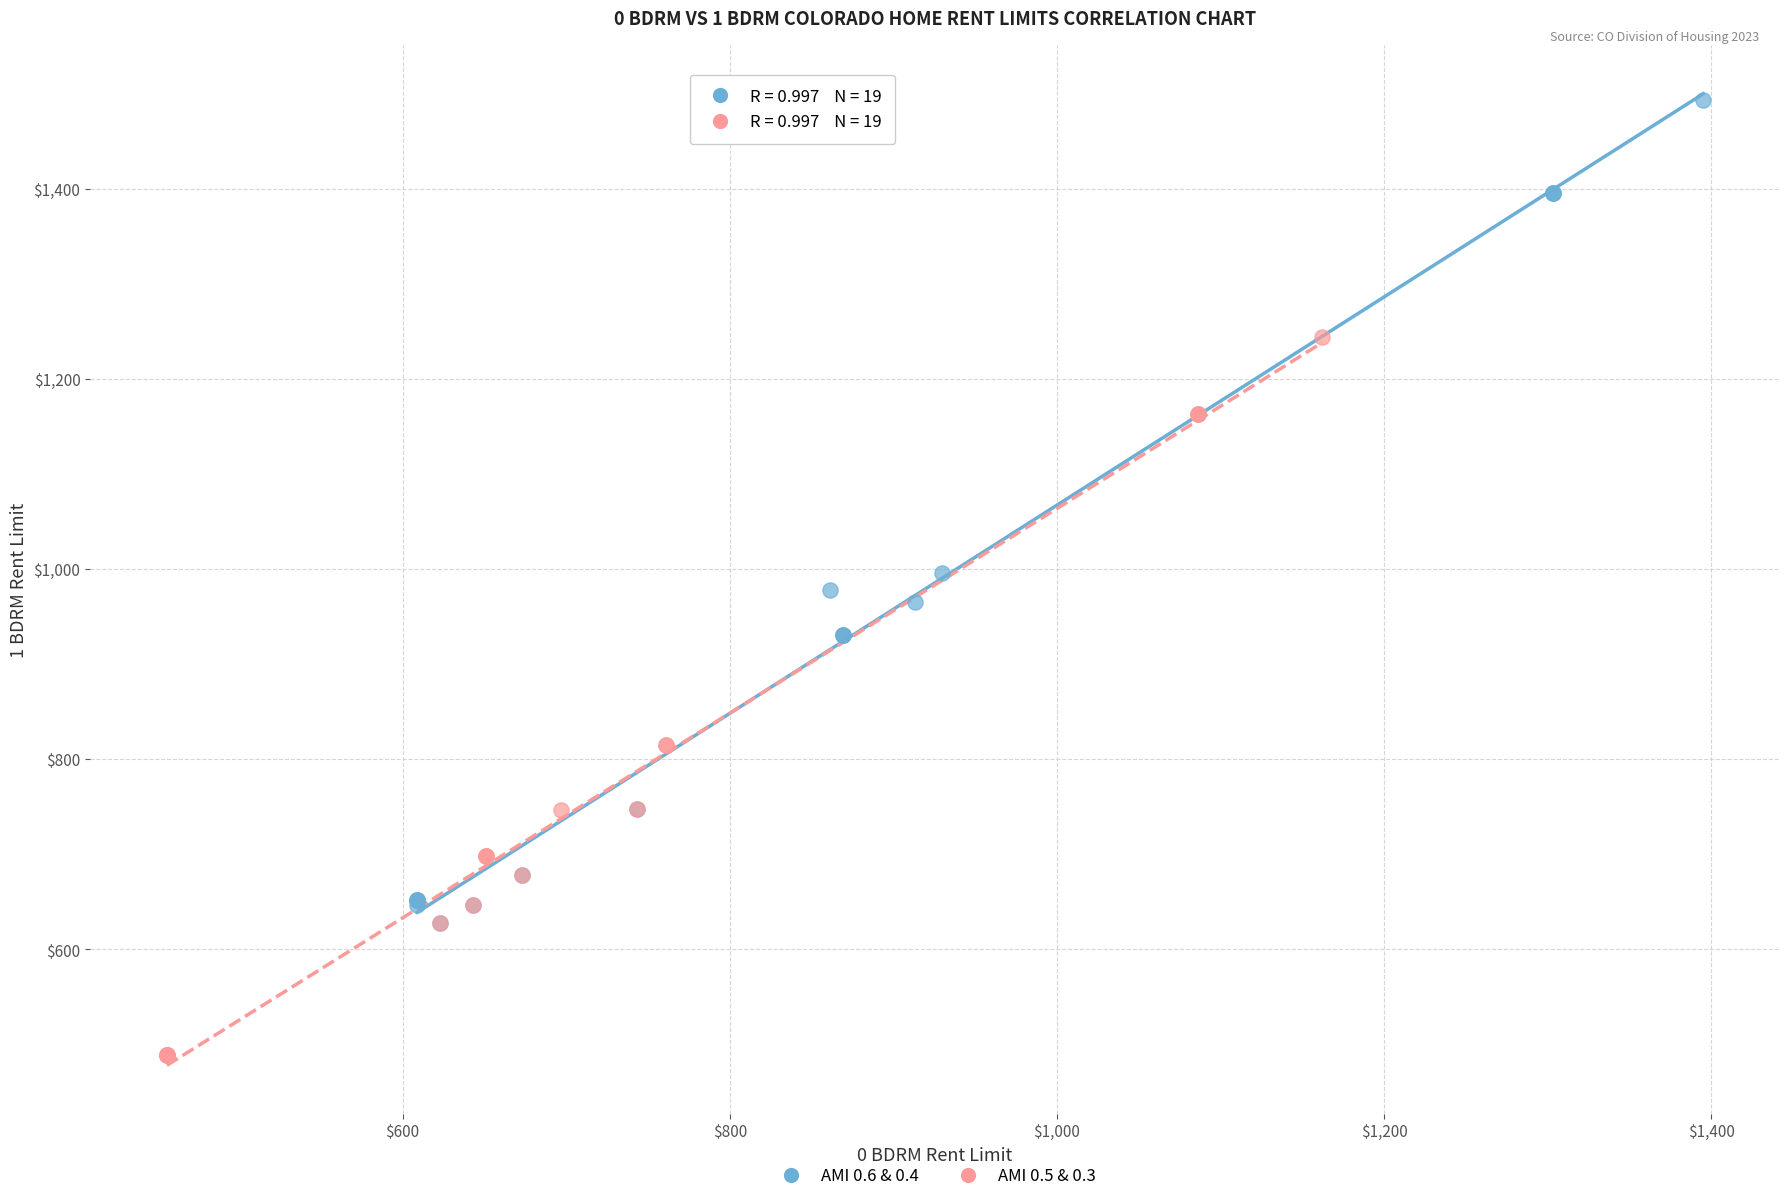

Which series has the widest spread of Y values?

AMI 0.6 & 0.4